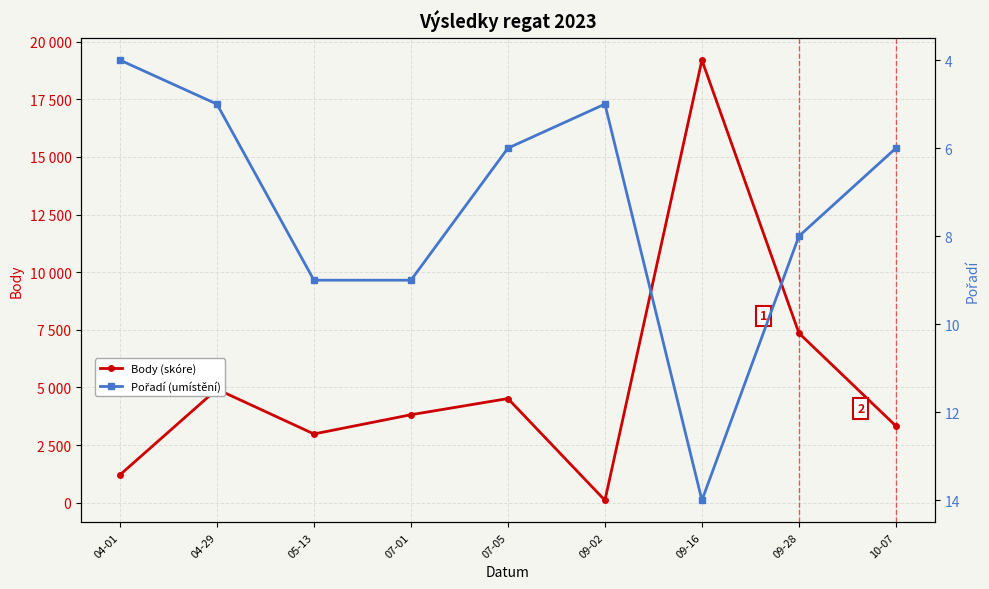

Rank the series by their maximum value, from highest to lowest.

Body (skóre), Pořadí (umístění)